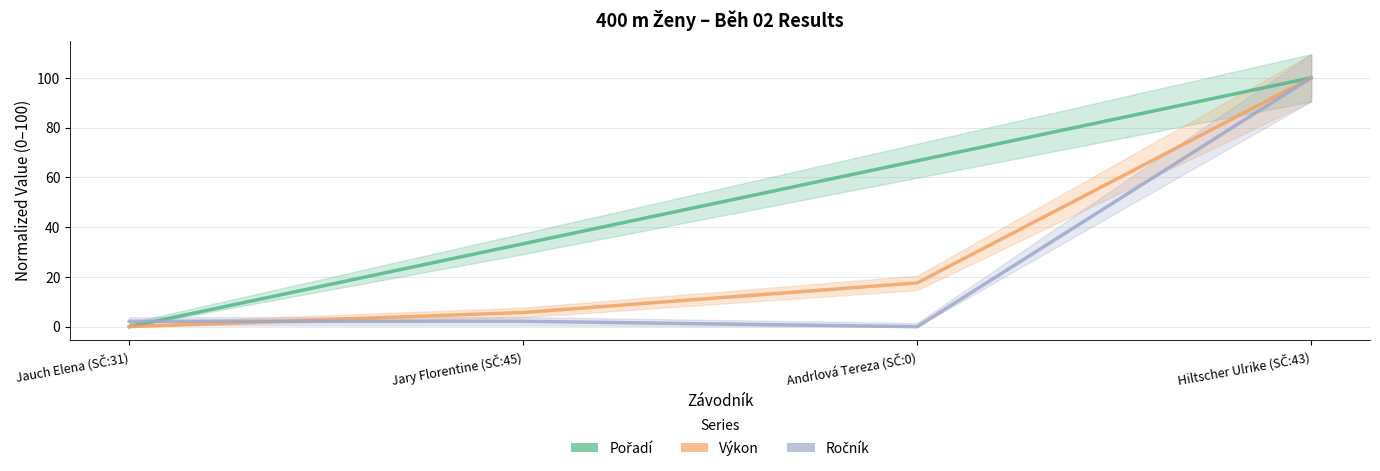

What are all the series names shown in the legend?

Pořadí, Výkon, Ročník